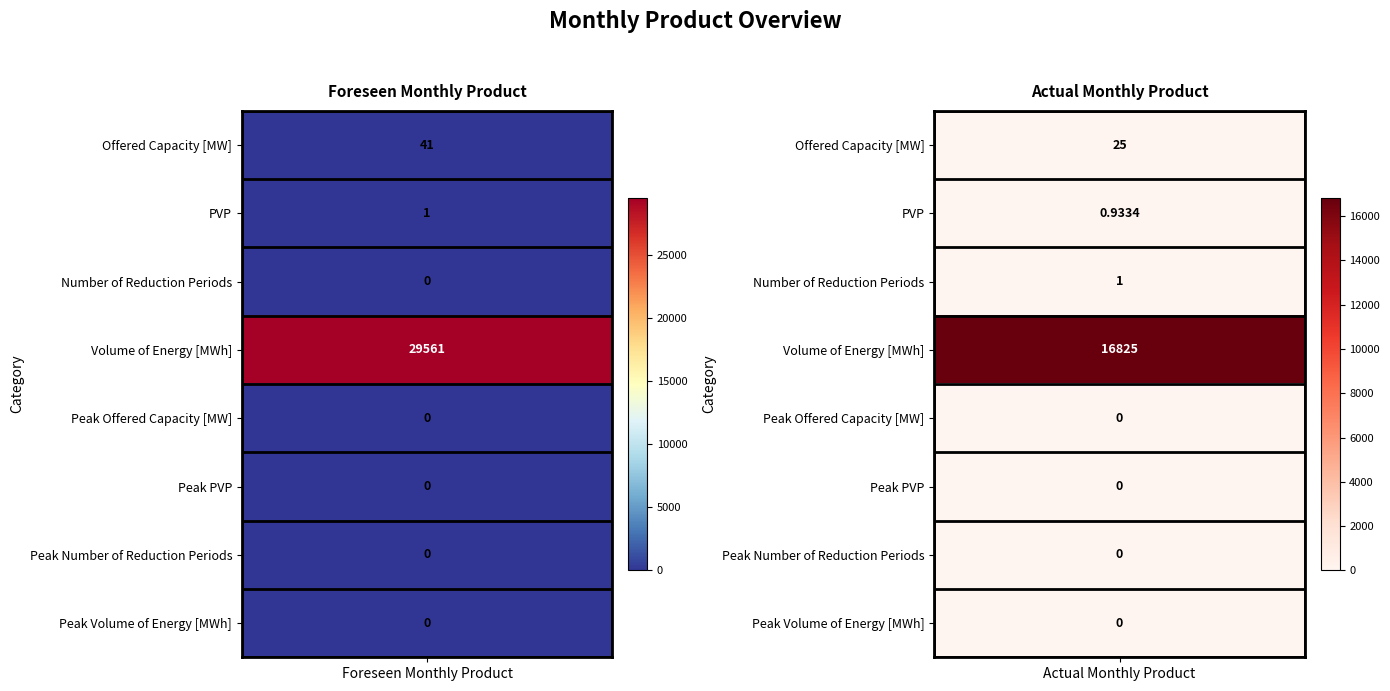

What is the average value of the Actual Monthly Product series?

2106.5